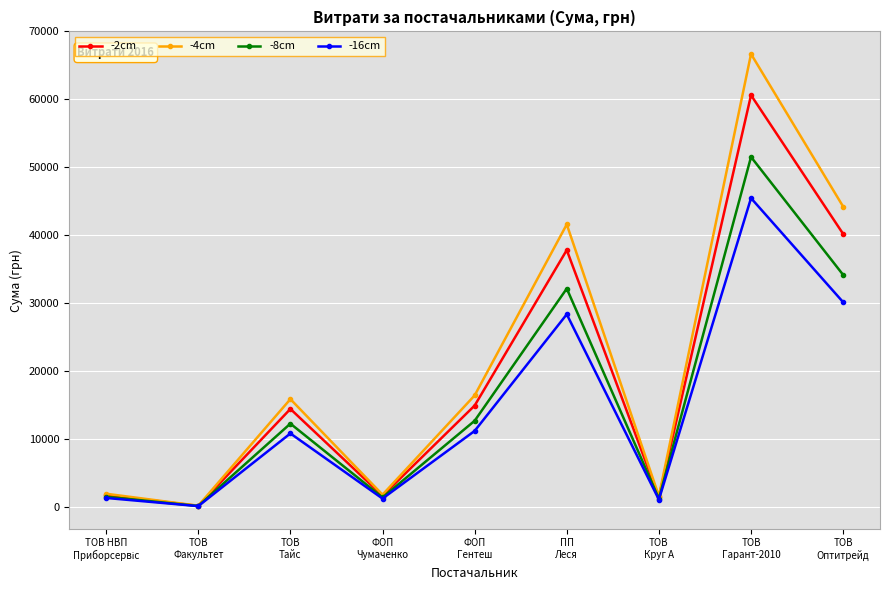

Where is the first local minimum for -16cm?

ТОВ
Факультет